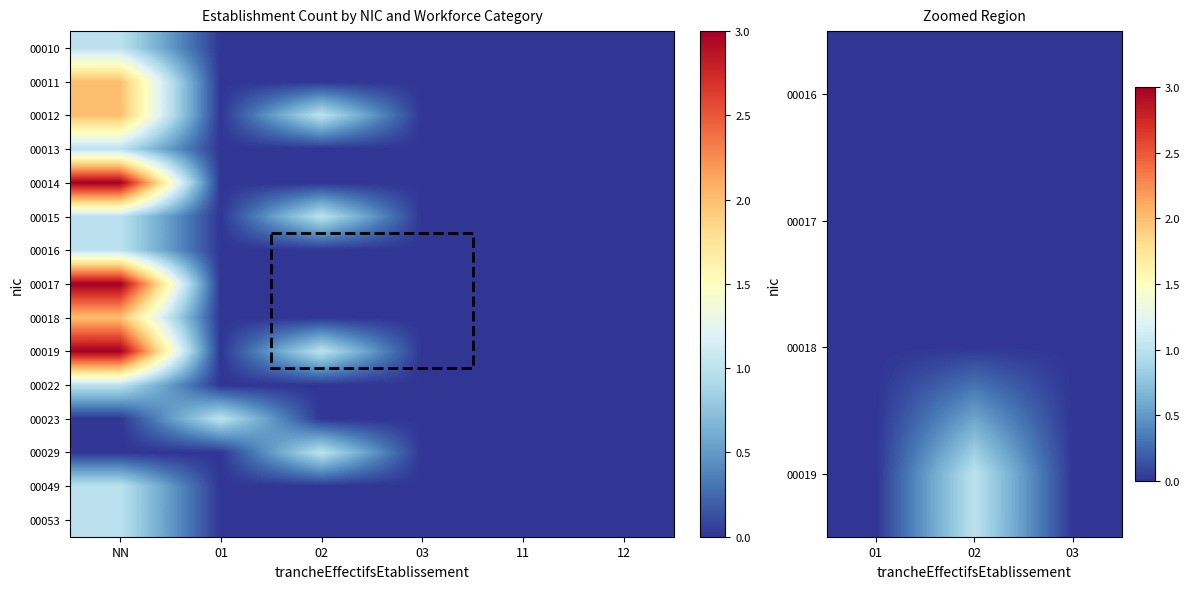

The 00016 series shows 1 at 11. True or false?

False